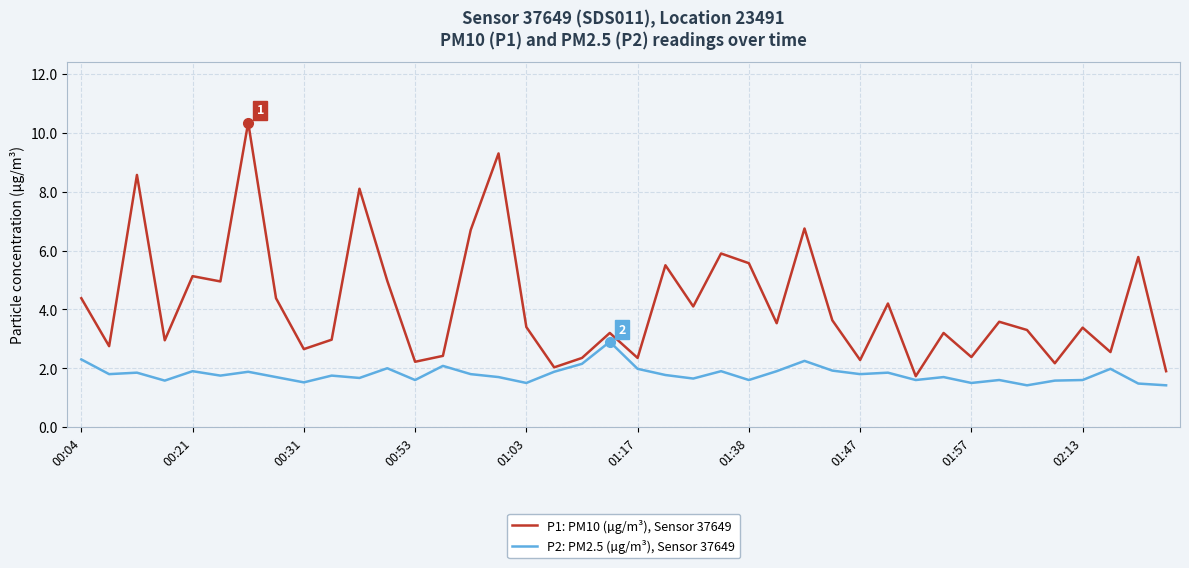

What is the difference between the maximum and minimum values in the P1: PM10 (µg/m³), Sensor 37649 series?

8.6